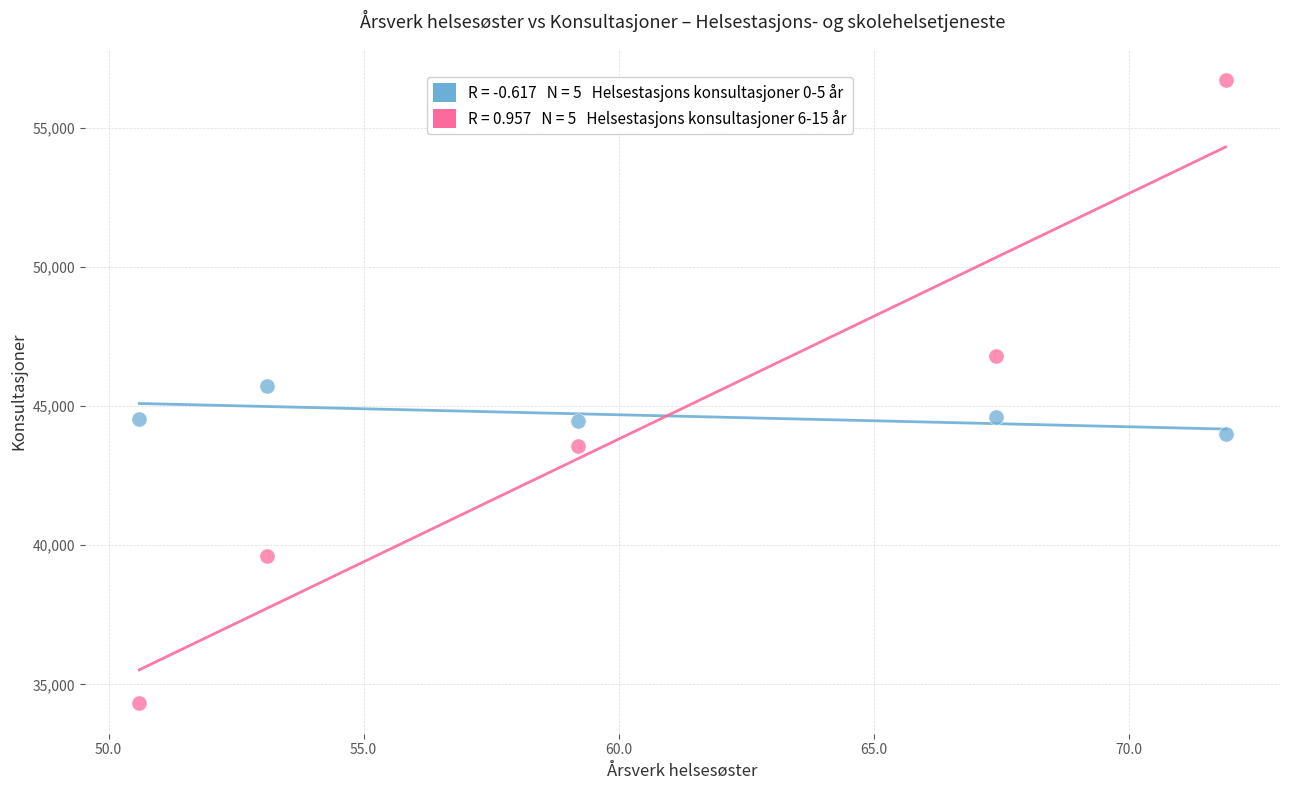

Across all data points, what is the range of Y values (max minus min)?

22369